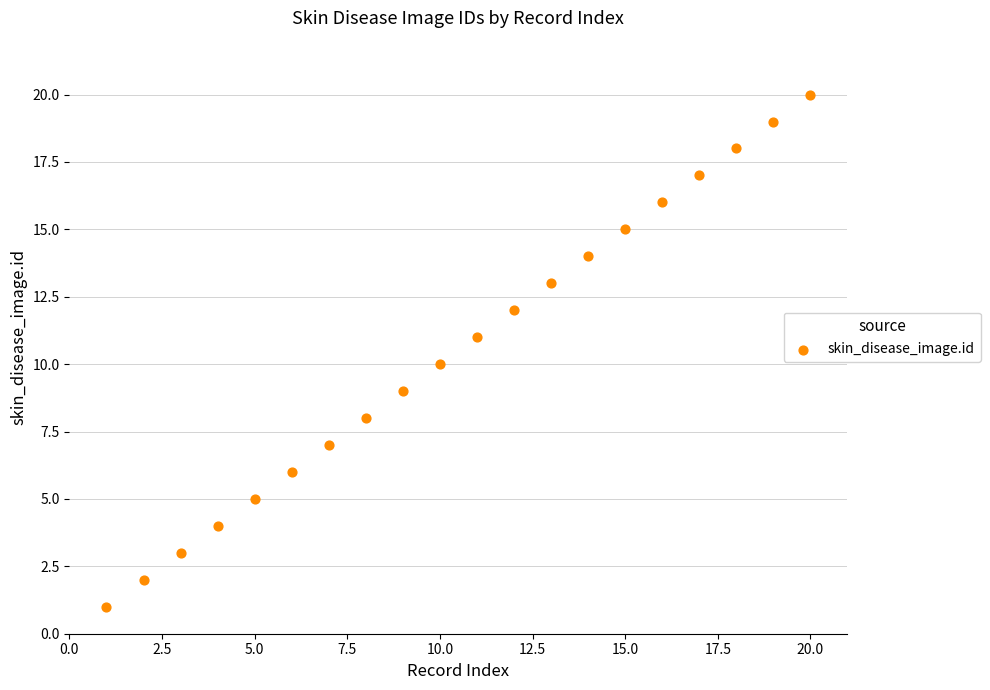

What is the range of Y values (max minus min)?

19